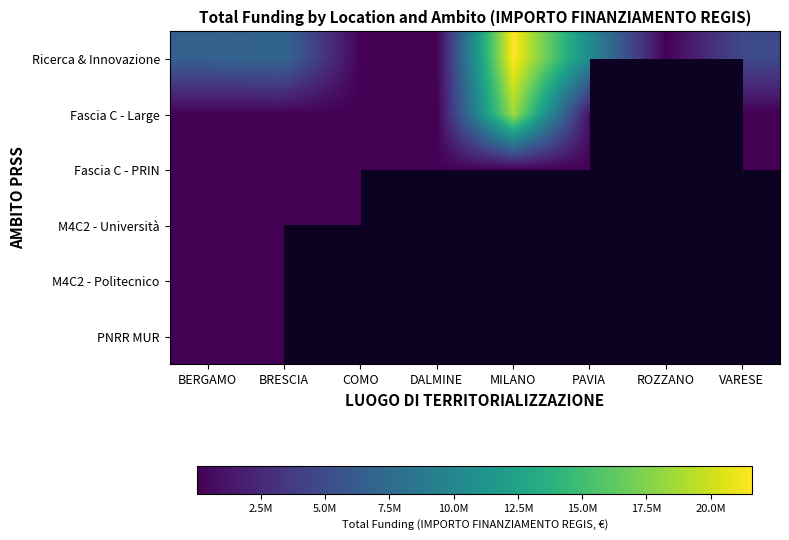

How many data points in Fascia C - Large are less than 84977?

4